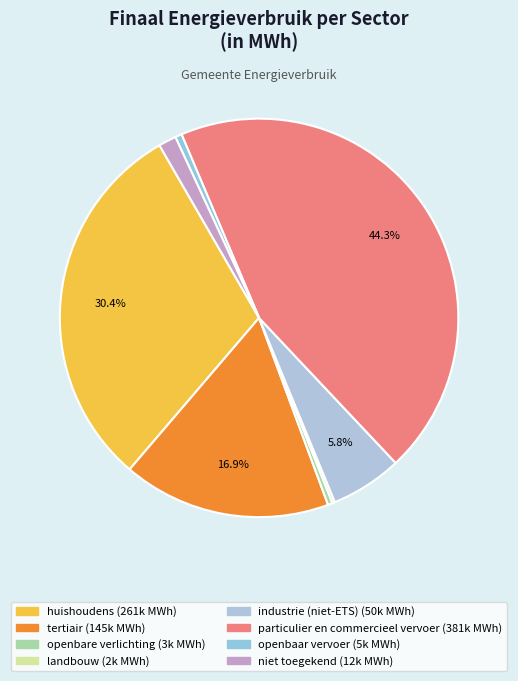

Is there any slice that represents more than half of the pie?

No